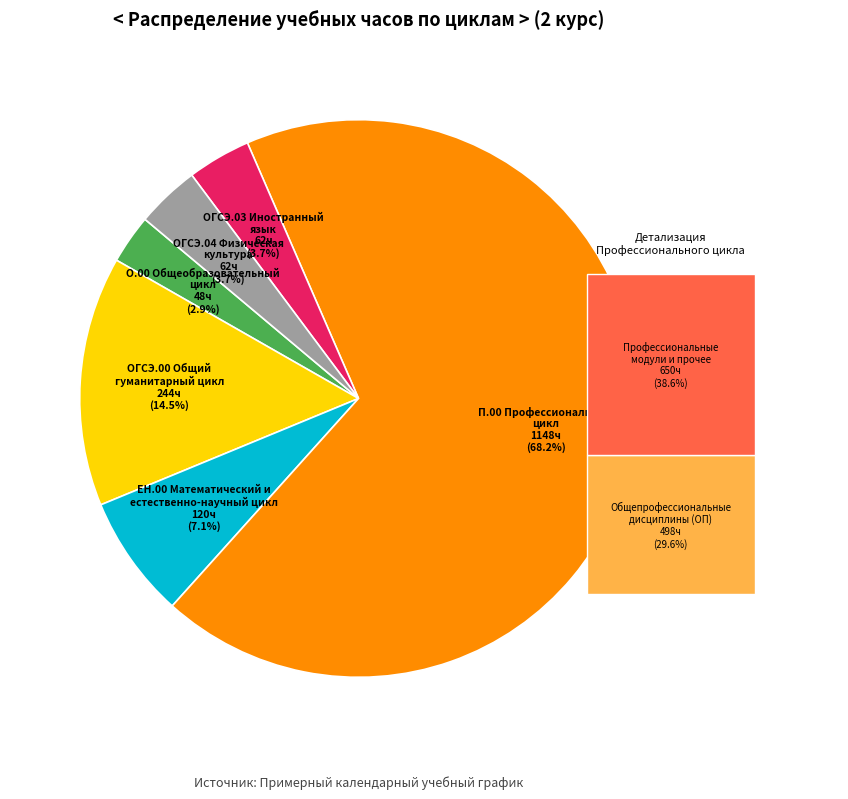

How many segments does this pie chart have?

6